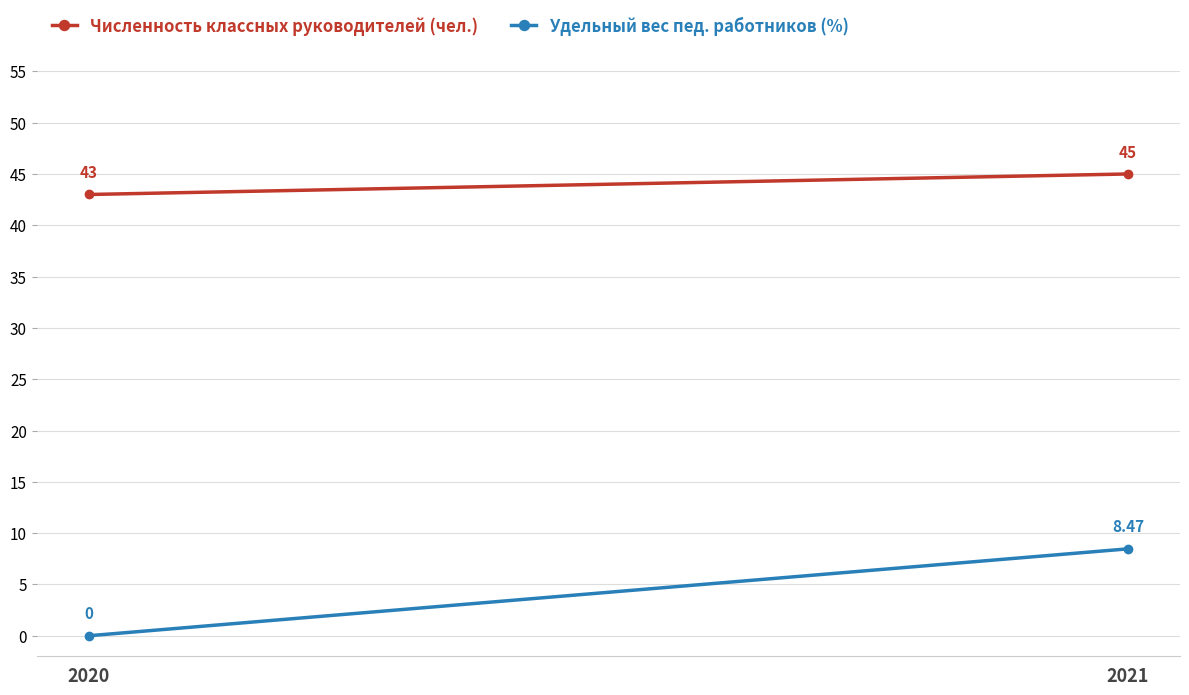

The Численность классных руководителей (чел.) series shows 45.0 at 2021. True or false?

True